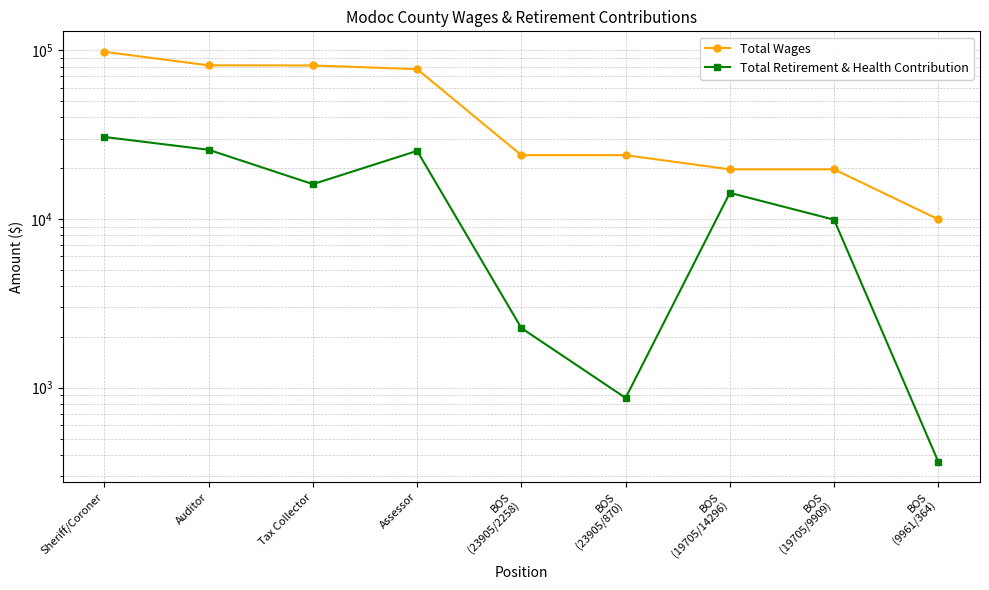

Reading right to left, extract all data points from this chart.

Total Wages: 9961	19705	19705	23905	23905	77349	81356	81483	97994
Total Retirement & Health Contribution: 364	9909	14296	870	2258	25353	16096	25738	30658